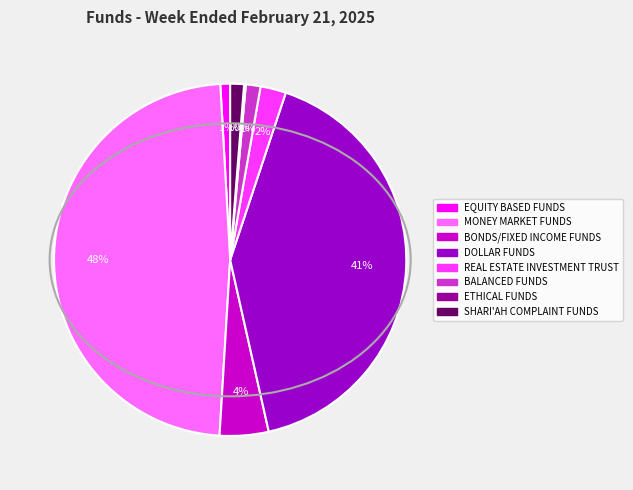

Is the sum of EQUITY BASED FUNDS and SHARI'AH COMPLAINT FUNDS greater than half?

No